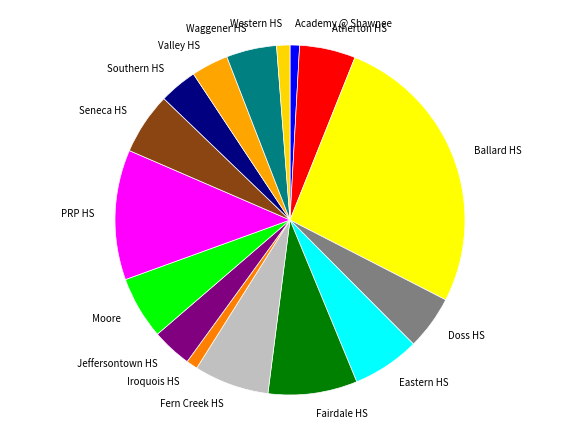

The Iroquois HS slice represents 9% of the pie. True or false?

False